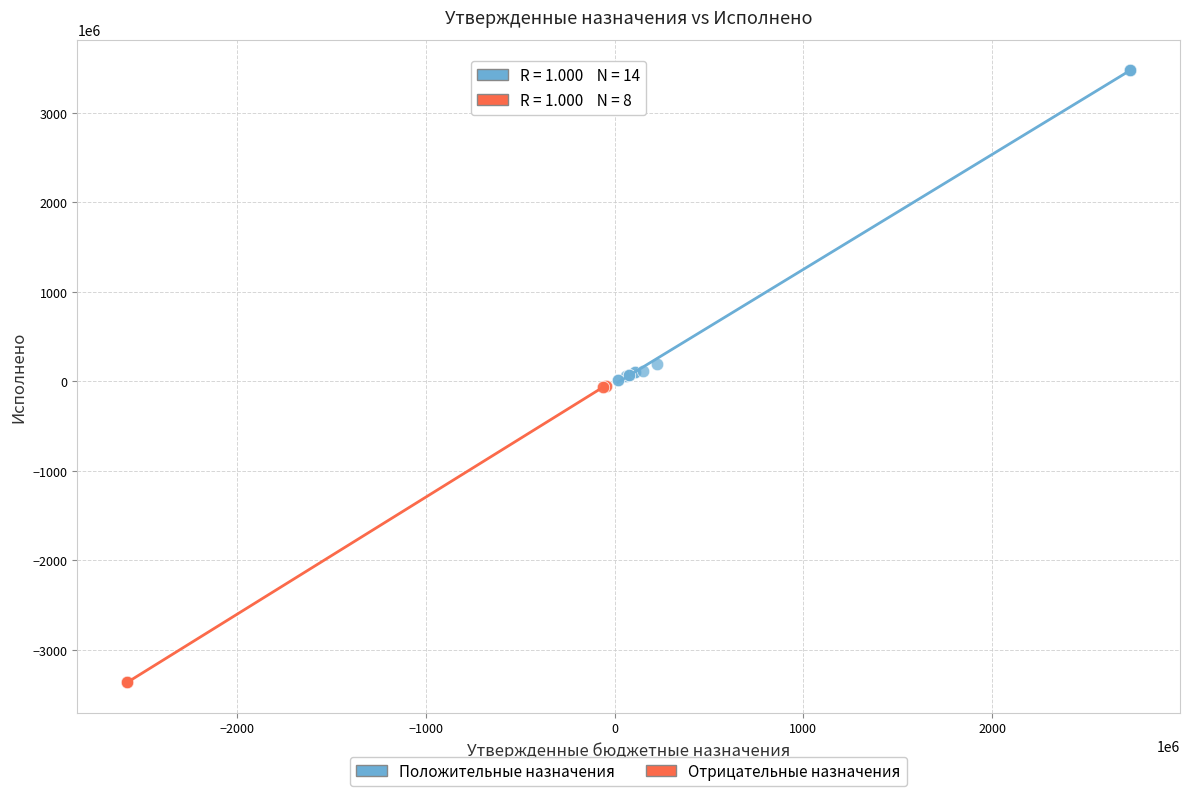

Which series contains the lowest Y value?

Отрицательные назначения